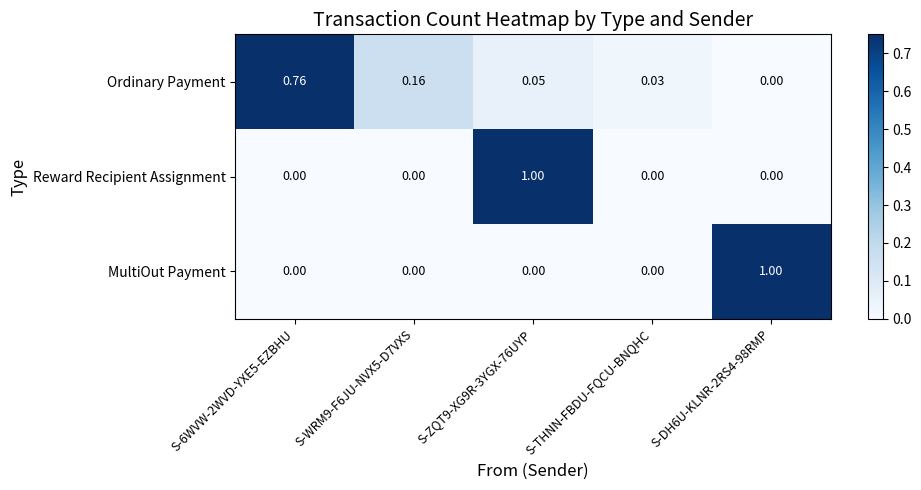

At how many categories does at least one series exceed 0?

5